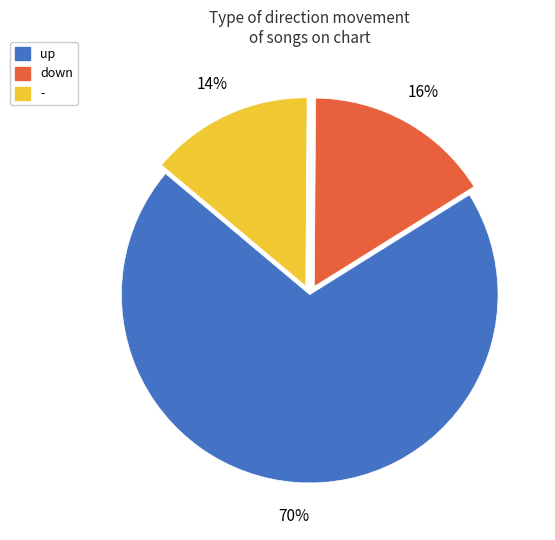

To the nearest percent, what is the combined percentage of - and down?

30%